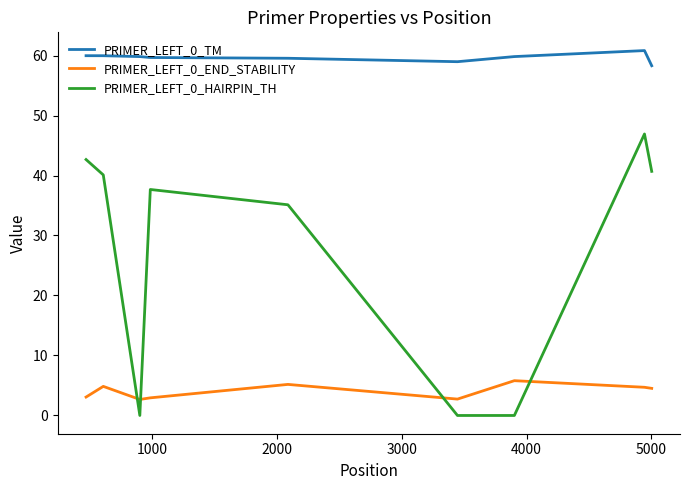

What is the sum of all PRIMER_LEFT_0_END_STABILITY values?

36.5